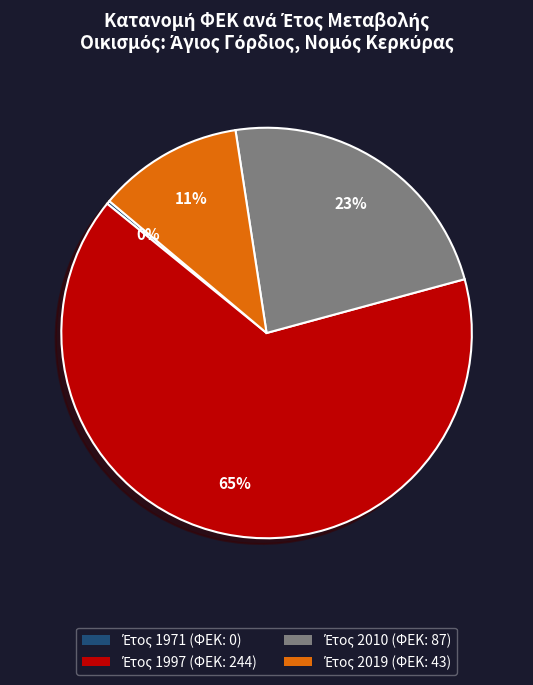

Is there any slice that represents more than half of the pie?

Yes